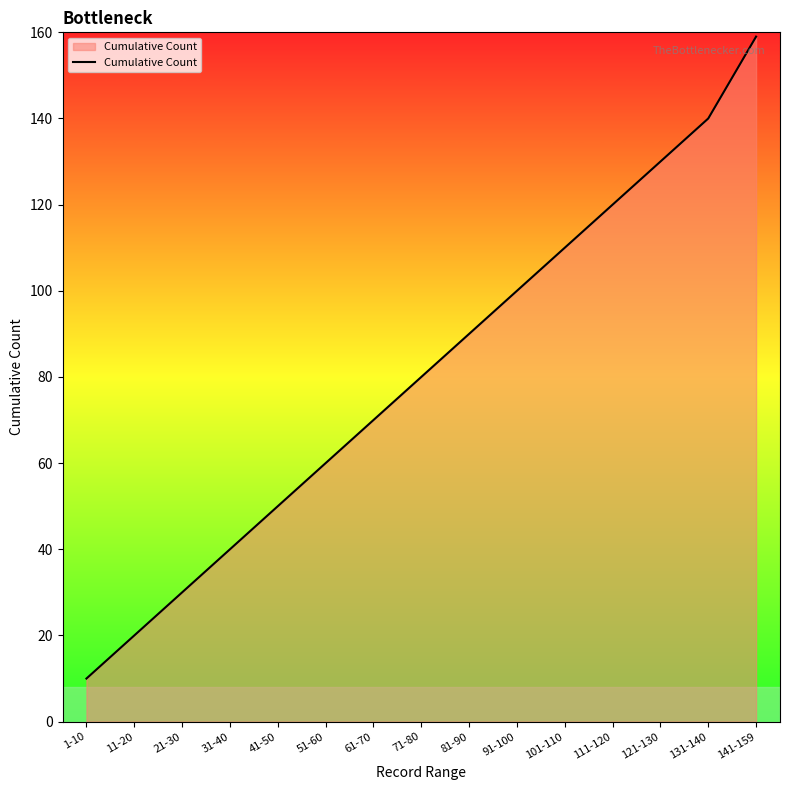

What is the change in value from 81-90 to 111-120?

+30